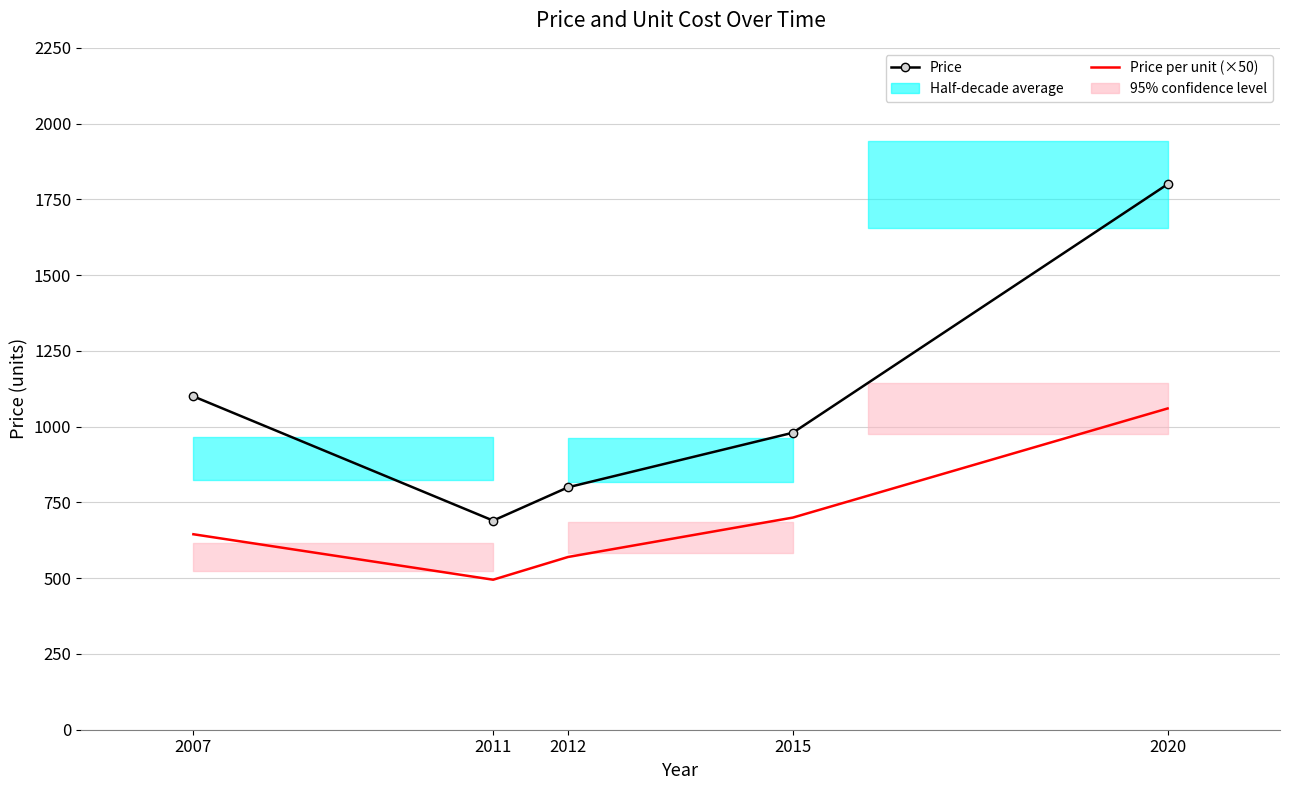

Which series changed the most between 2015 and 2020?

Price